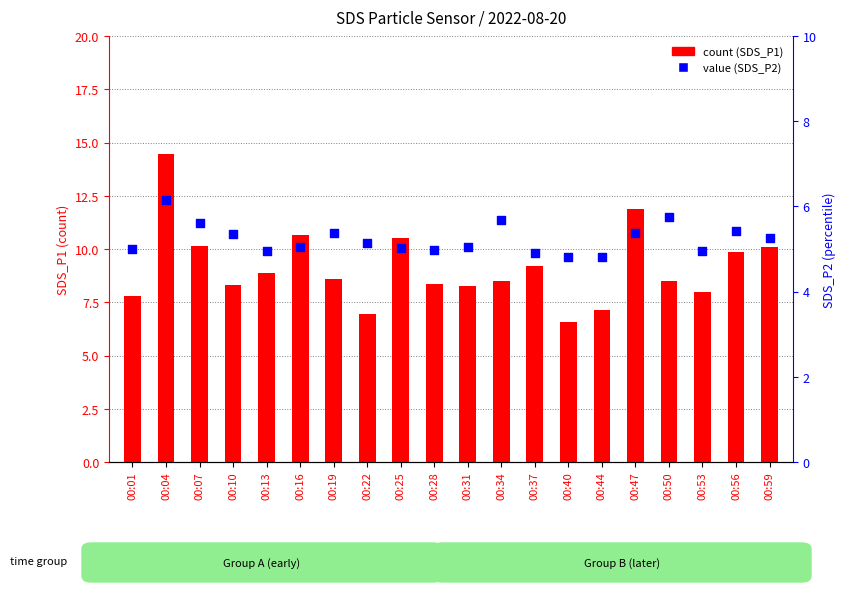

Which series reaches the maximum Y coordinate?

count (SDS_P1)